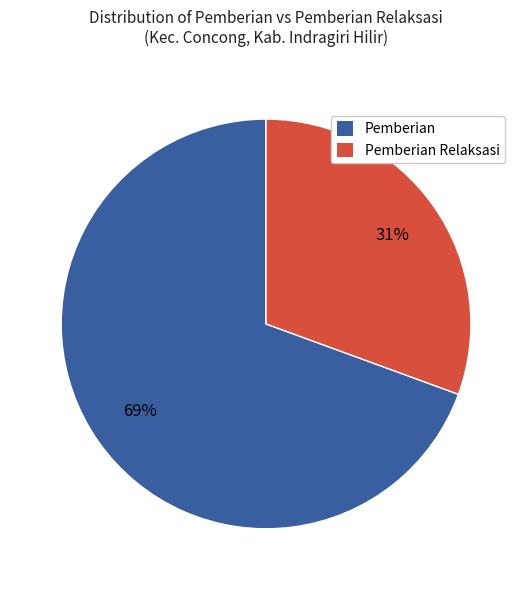

Does any single category account for the majority?

Yes